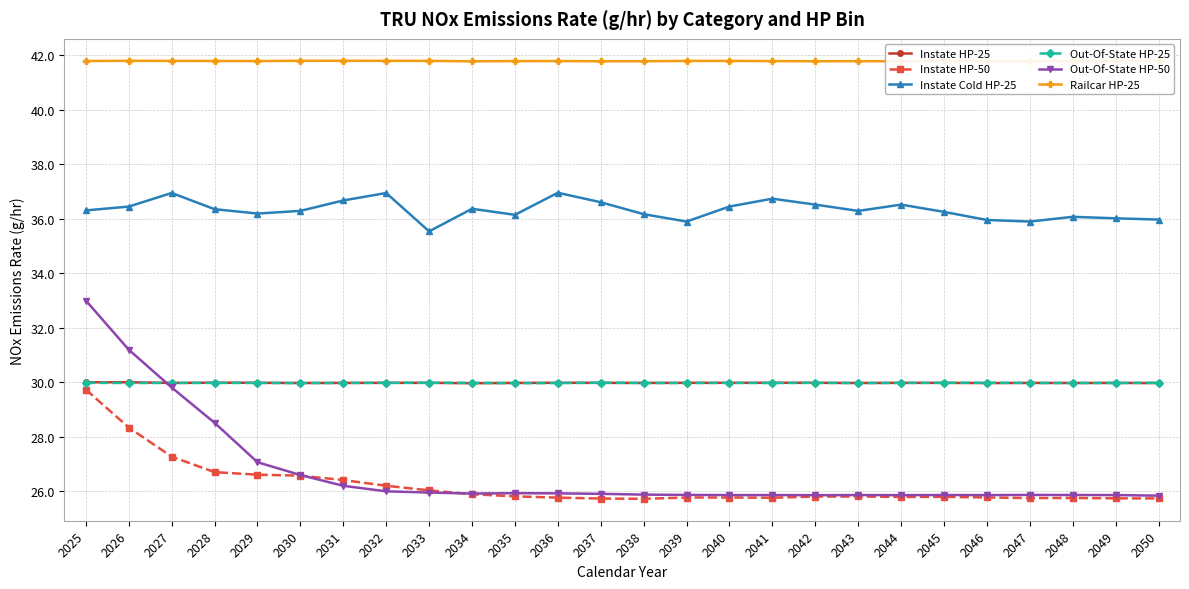

Which series has the largest range (max minus min)?

Out-Of-State HP-50